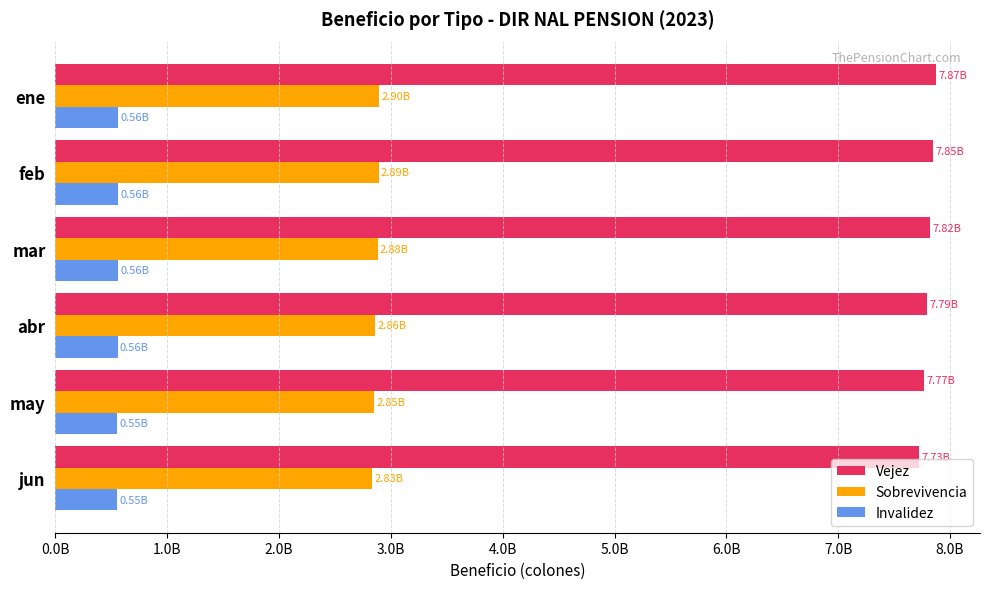

Reading left to right, list all the values displayed in this chart.

Vejez: 7725083536.5	7770548814.1	7793167361.2	7819677643.6	7850504709.4	7874148401.5
Sobrevivencia: 2830338525.9	2849615736.9	2857502093.8	2880871570.8	2891598928.2	2896338576.4
Invalidez: 552079927.7	553580665.4	557704350.8	558790460.8	558349373.6	560679861.3